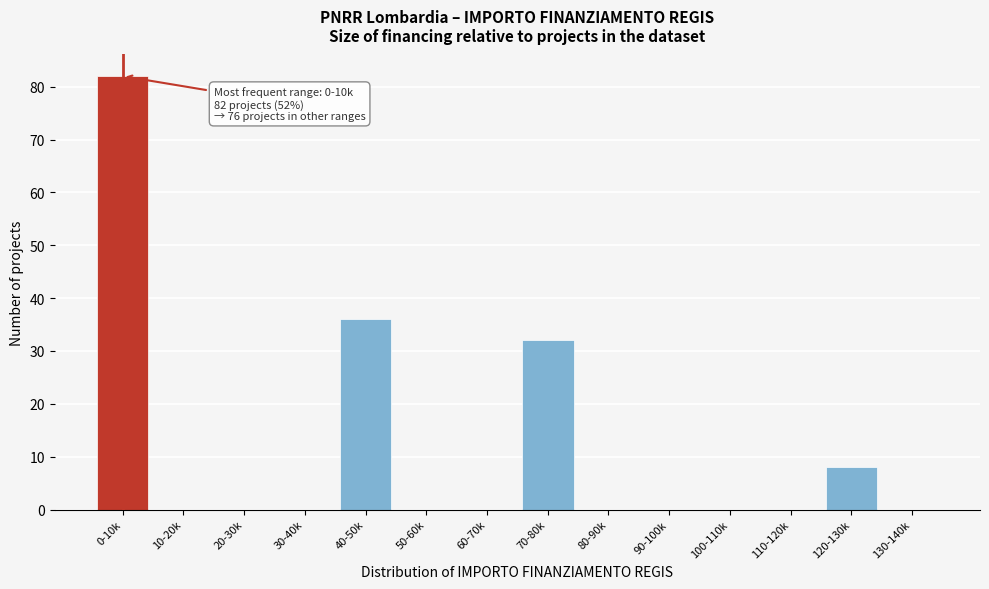

The chart shows a value of 0 at 80-90k. True or false?

True